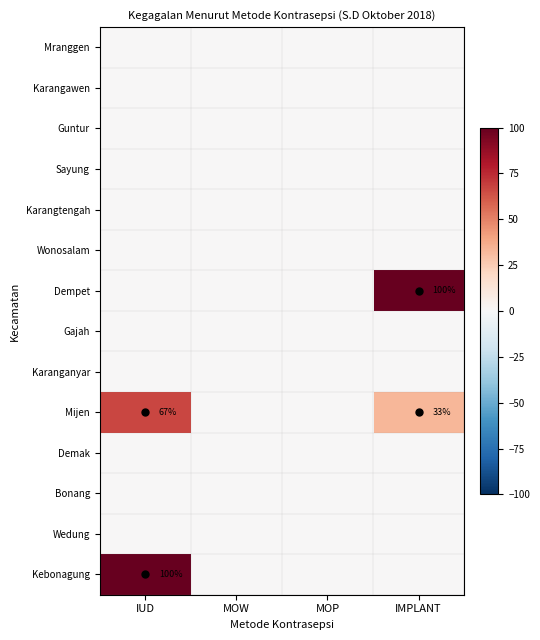

True or false: Mijen has a value of 33 at IMPLANT.

True